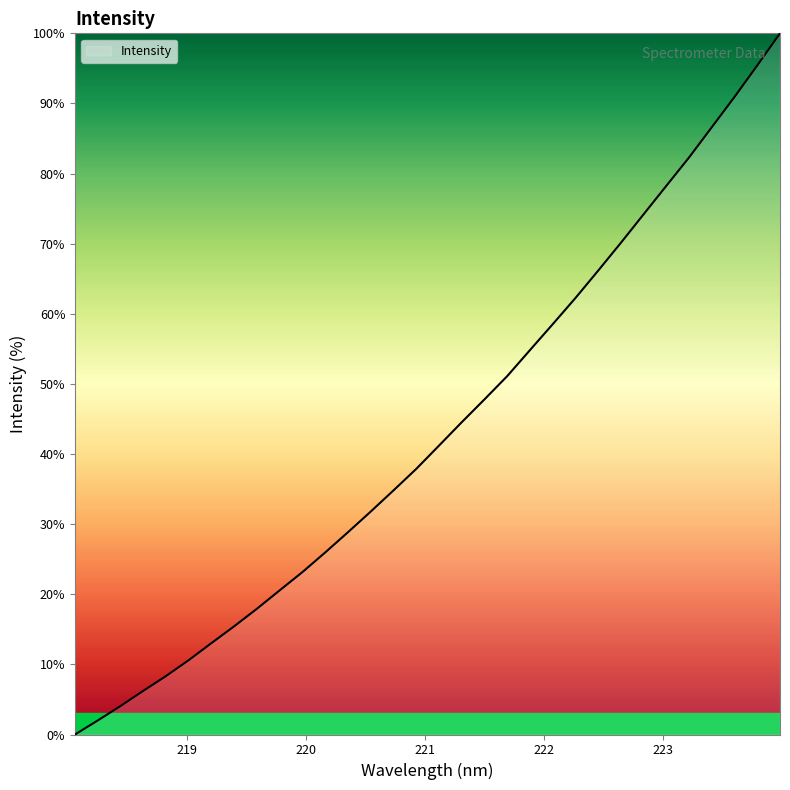

What is the difference between the maximum and minimum values?

100.0